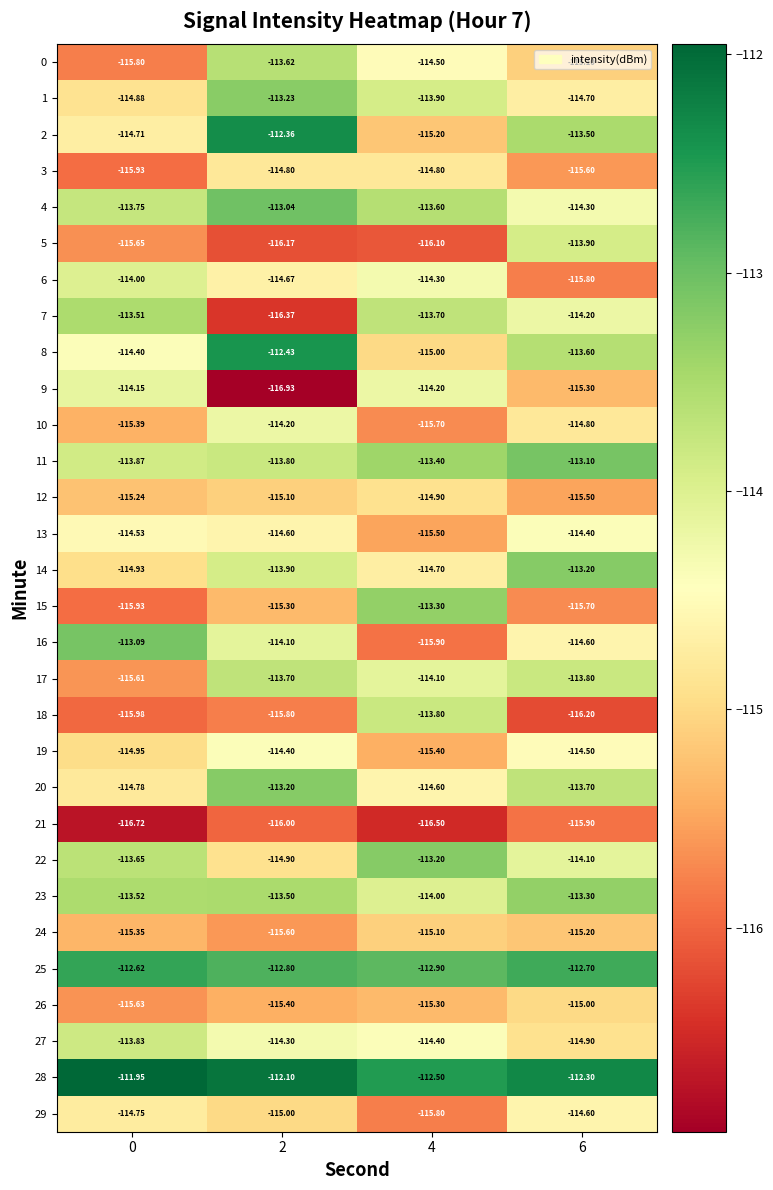

What is the difference between the highest and lowest values at 2?

4.8